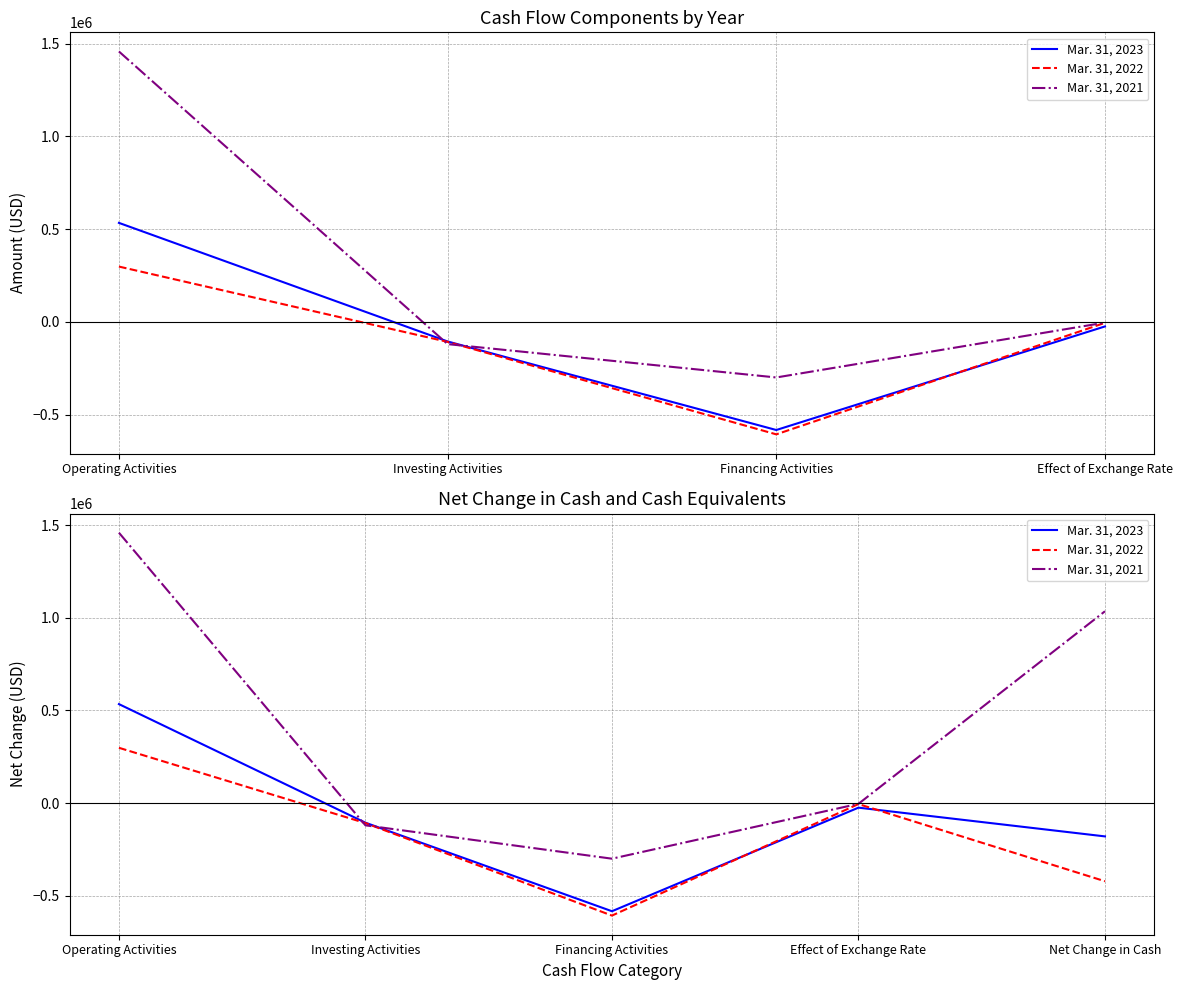

How many values in the Mar. 31, 2021 series exceed -3966?

2